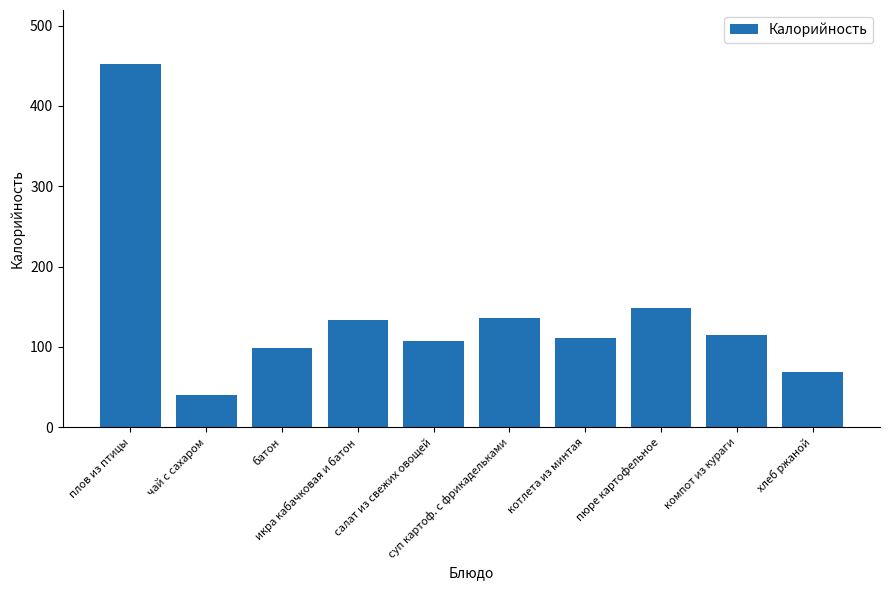

What is the label of the 7th bar from the right?

икра кабачковая и батон